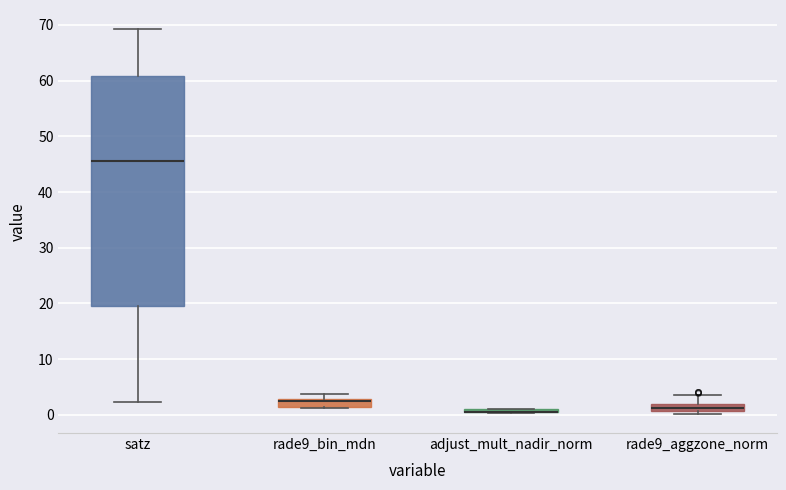

Which box is the tallest, from its lower edge to its upper edge?

satz